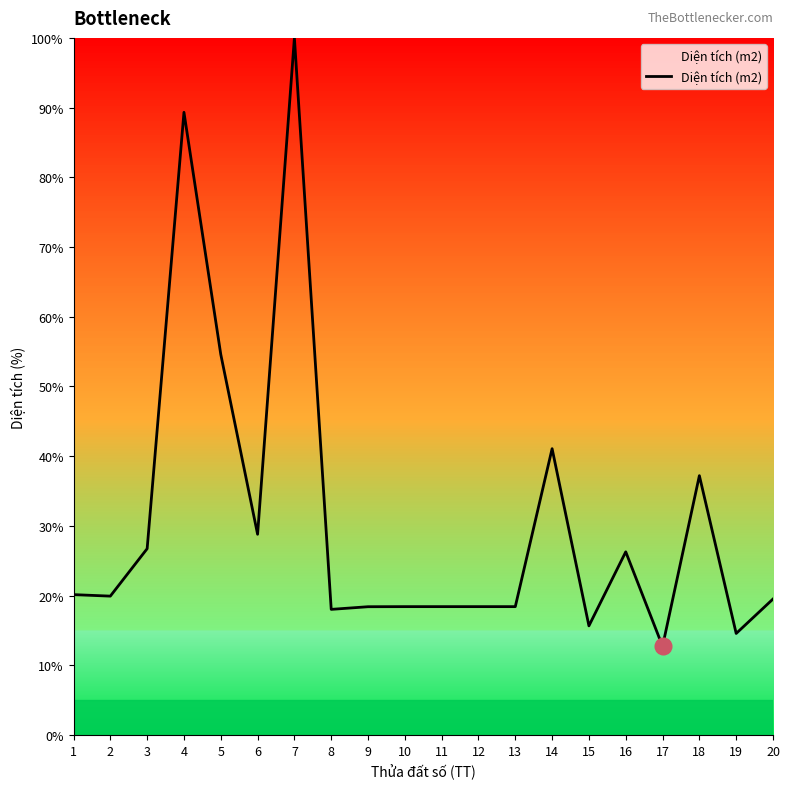

Where does the data first go above 19?

1